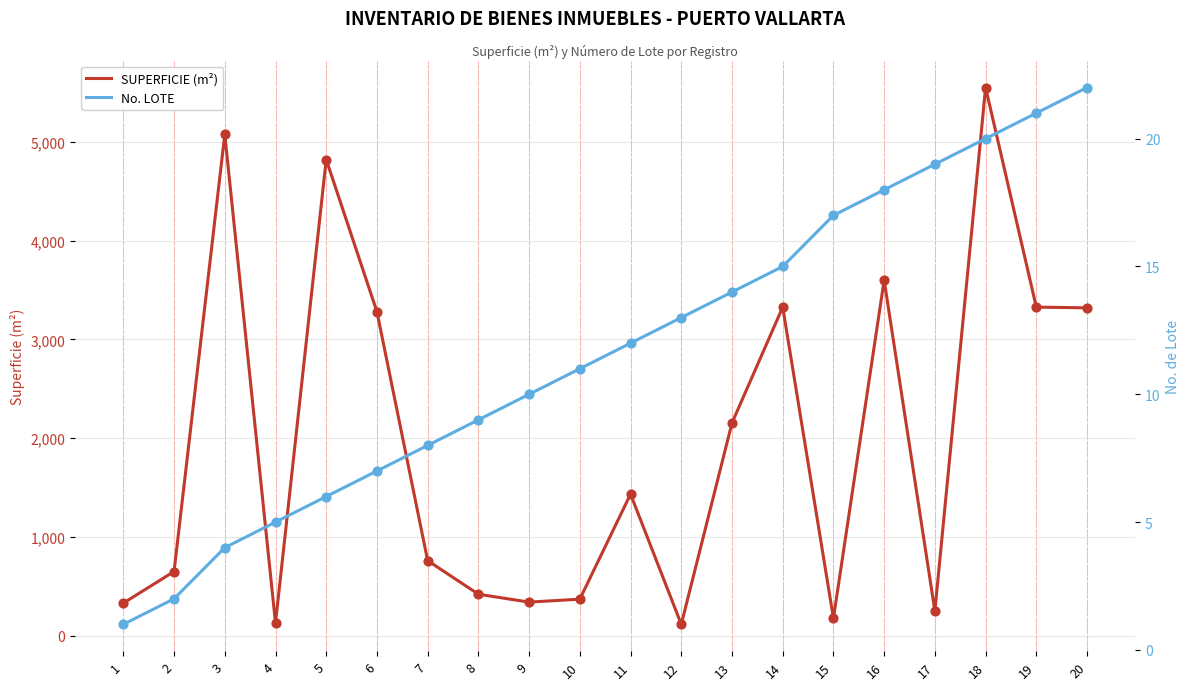

What are all the series names shown in the legend?

SUPERFICIE (m²), No. LOTE